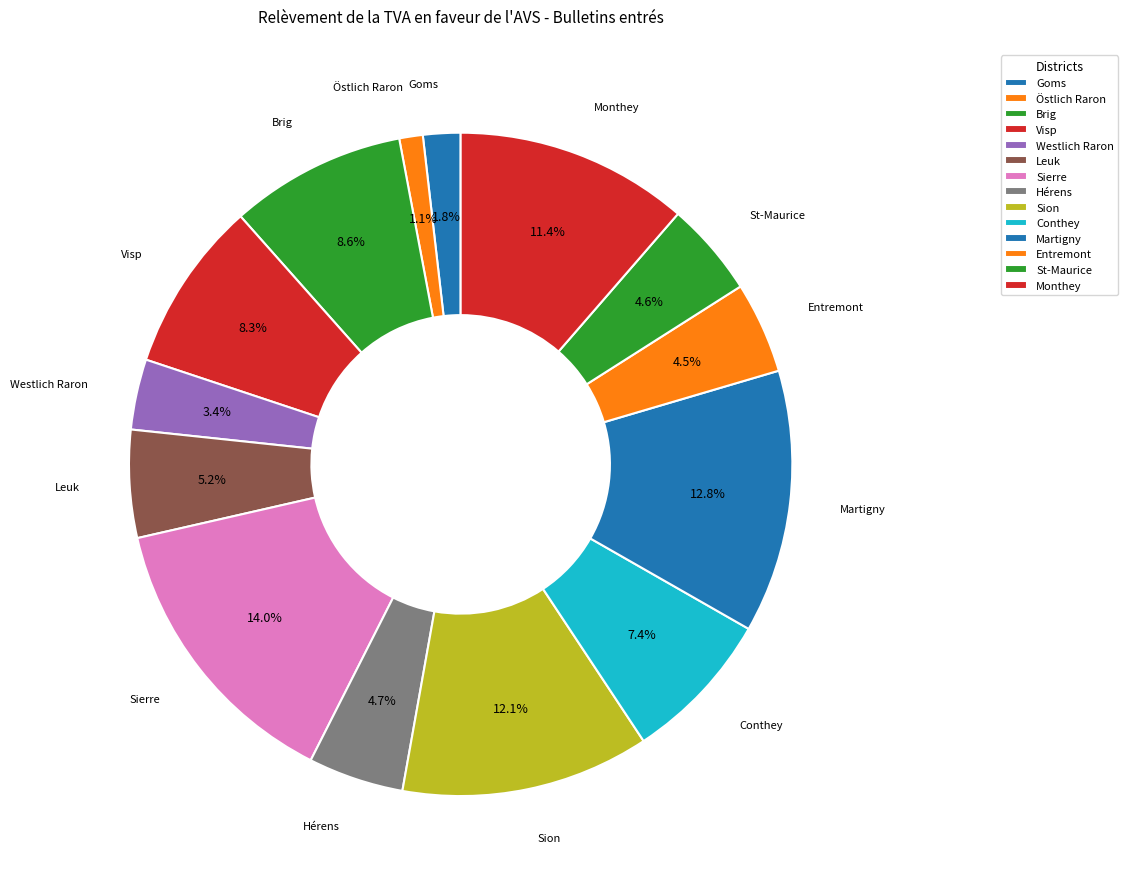

To the nearest percent, what is the difference between the Östlich Raron and Conthey slice percentages?

6%